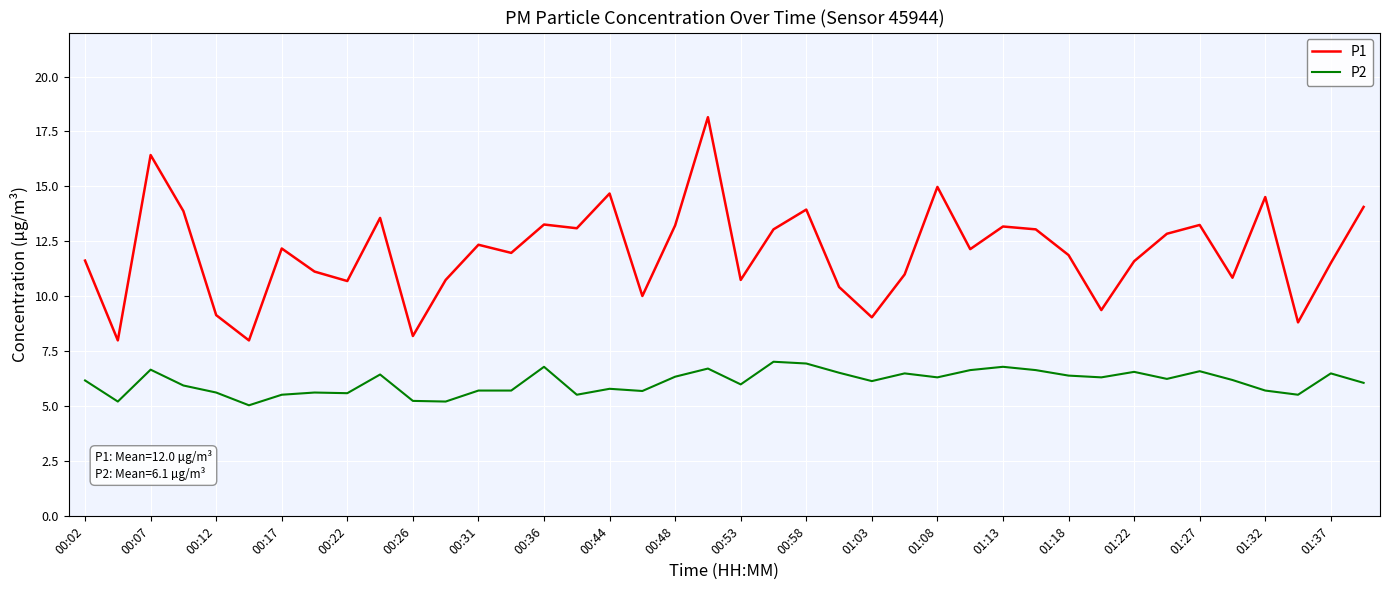

True or false: P2 and P1 intersect in this chart.

False